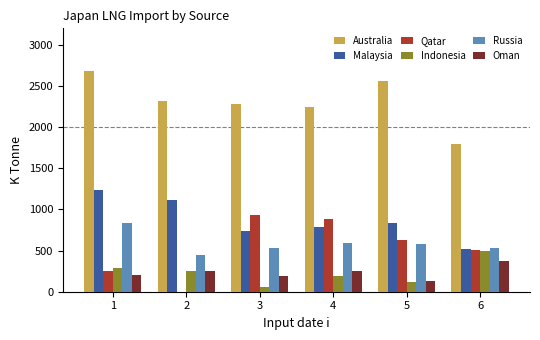

Count the number of data series in this chart.

6